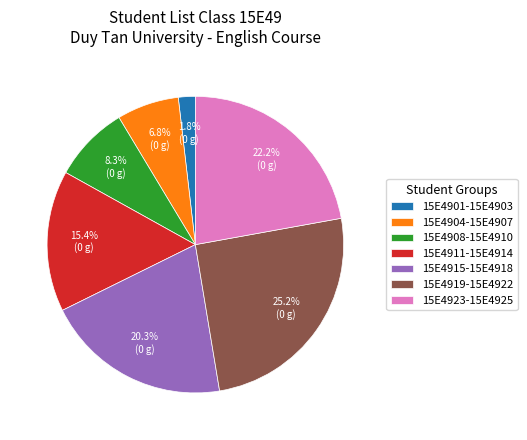

Rank the categories by value from highest to lowest.

15E4919-15E4922, 15E4923-15E4925, 15E4915-15E4918, 15E4911-15E4914, 15E4908-15E4910, 15E4904-15E4907, 15E4901-15E4903